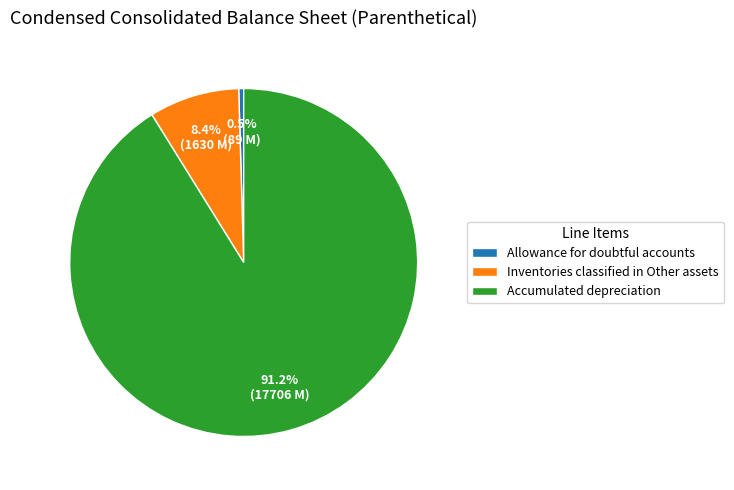

Approximately how many times larger is the value at Inventories classified in Other assets compared to Allowance for doubtful accounts?

18.3